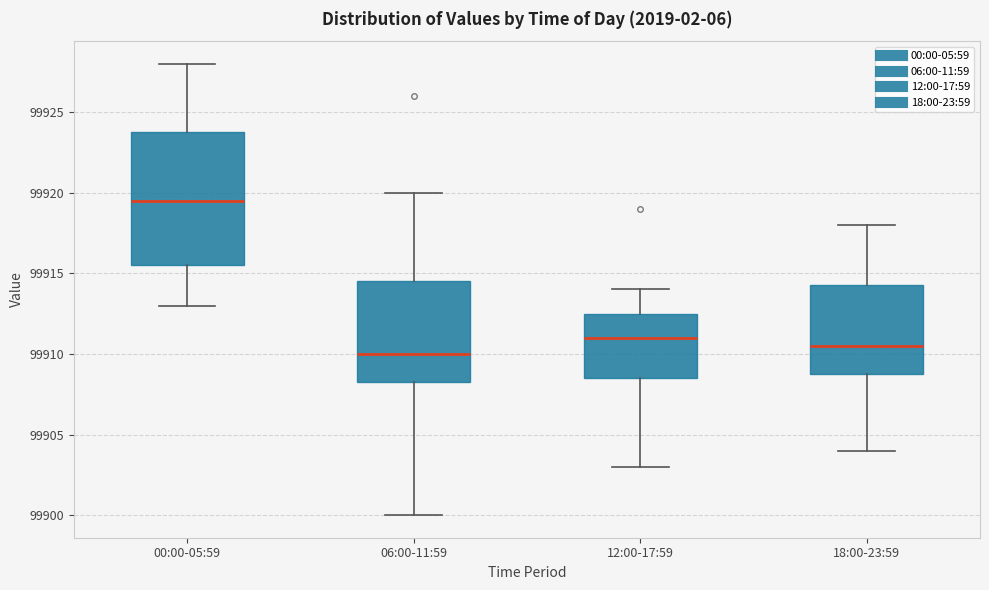

Reading left to right, transcribe this box plot: for each box, give where its median line is, the range the box spans, and where its two whiskers end, as read against the y-axis. The values are not printed on the chart, so give them approximately, as read against the axis.

00:00-05:59: median 99919.5, box 99915.5 to 99924.0, whiskers 99913.0 to 99928.0
06:00-11:59: median 99910.0, box 99908.5 to 99914.5, whiskers 99900.0 to 99920.0
12:00-17:59: median 99911.0, box 99908.5 to 99912.5, whiskers 99903.0 to 99914.0
18:00-23:59: median 99910.5, box 99909.0 to 99914.5, whiskers 99904.0 to 99918.0